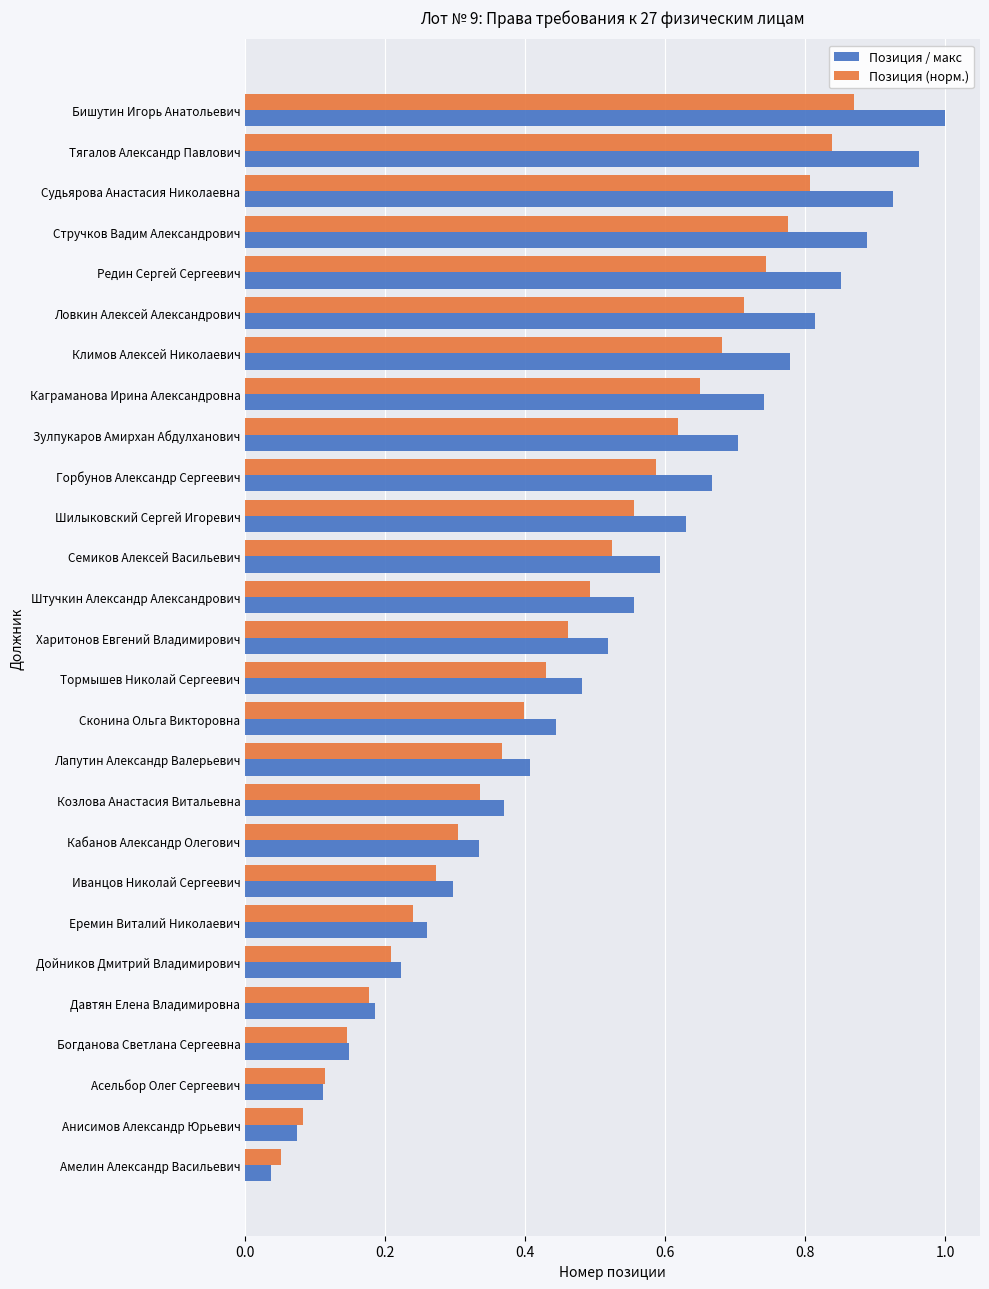

What is the sum of the Позиция (норм.) values at Еремин Виталий Николаевич and Тягалов Александр Павлович?

1.1